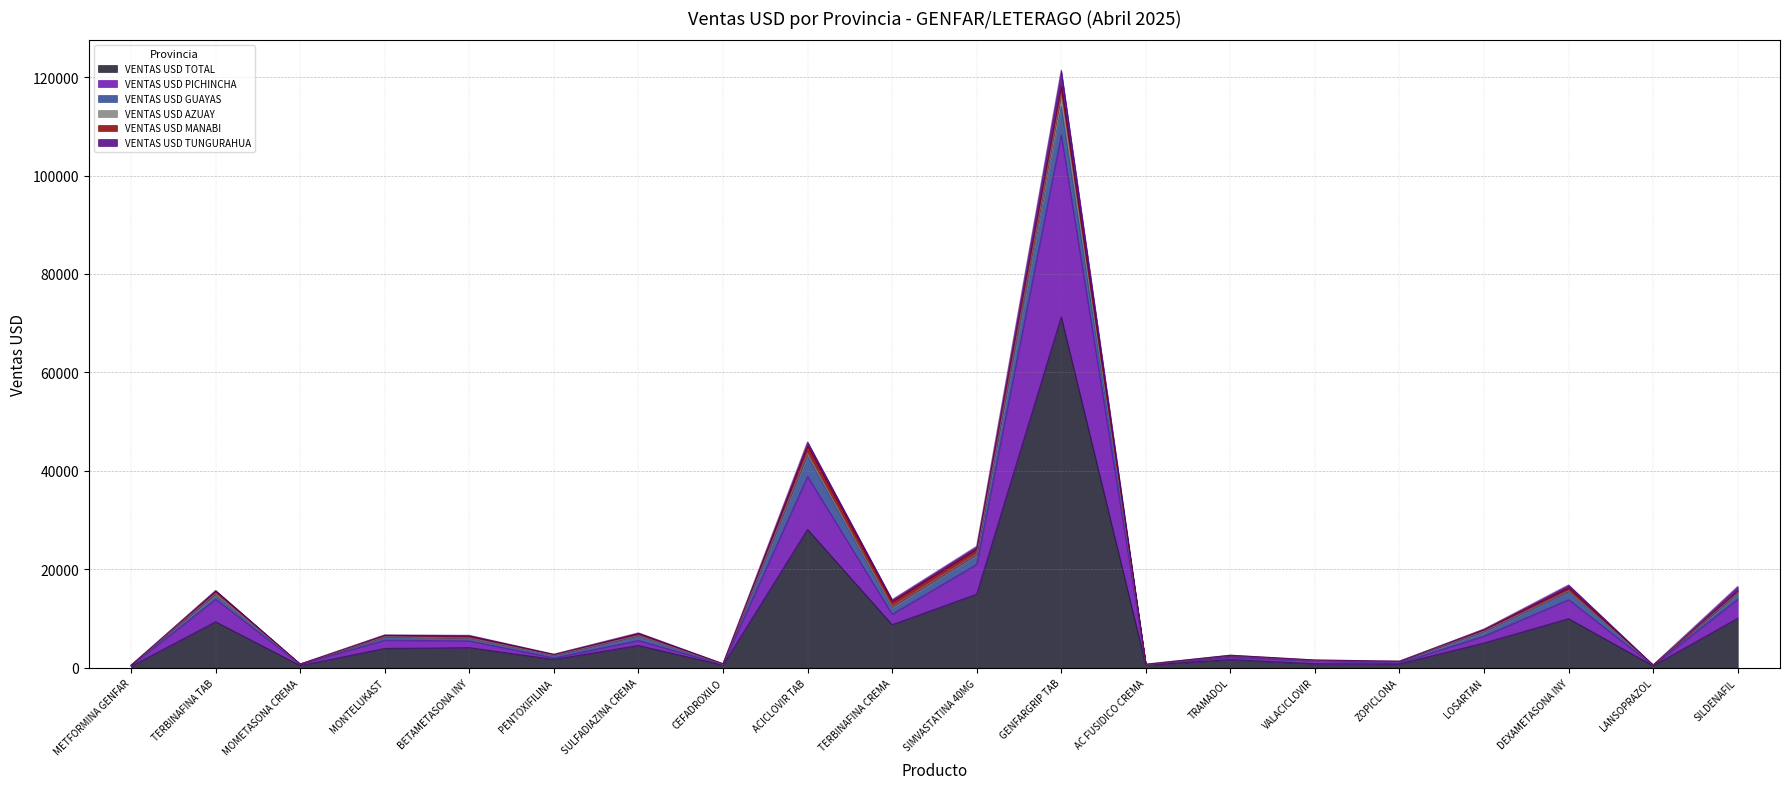

What is the label of the 20th point from the right?

METFORMINA GENFAR